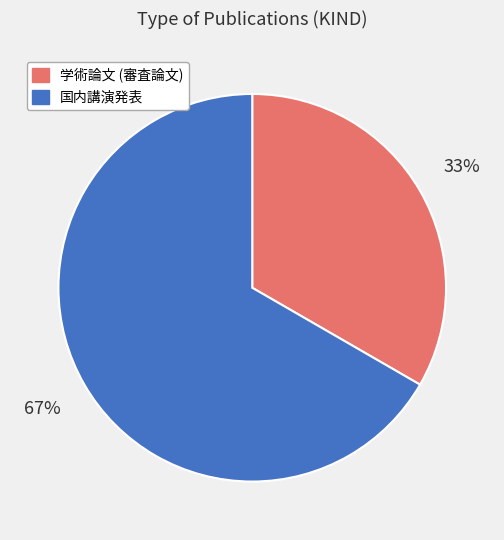

True or false: 国内講演発表 accounts for 67% of the total.

True